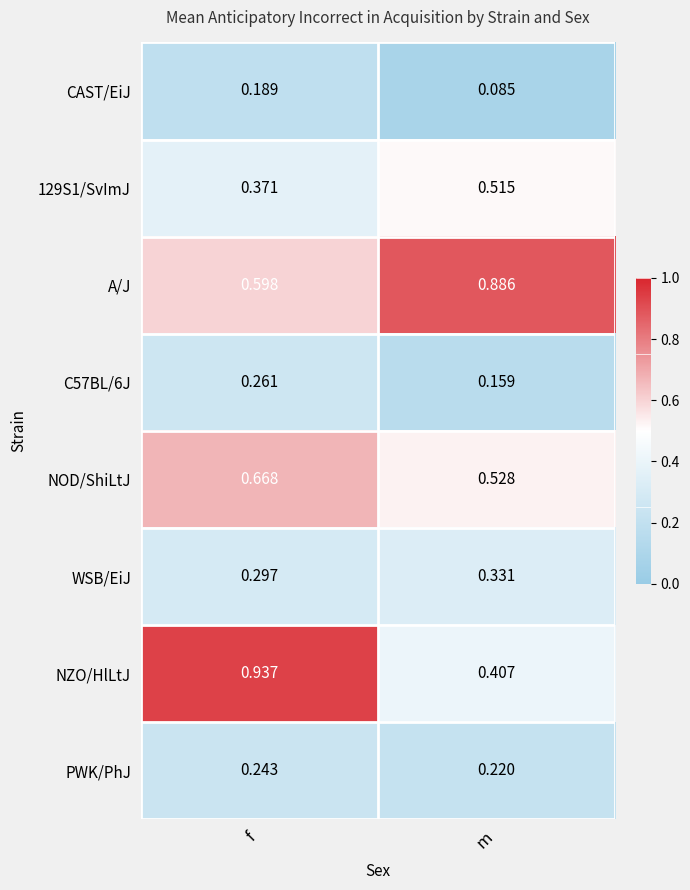

At which category is the sum across all series the highest?

f